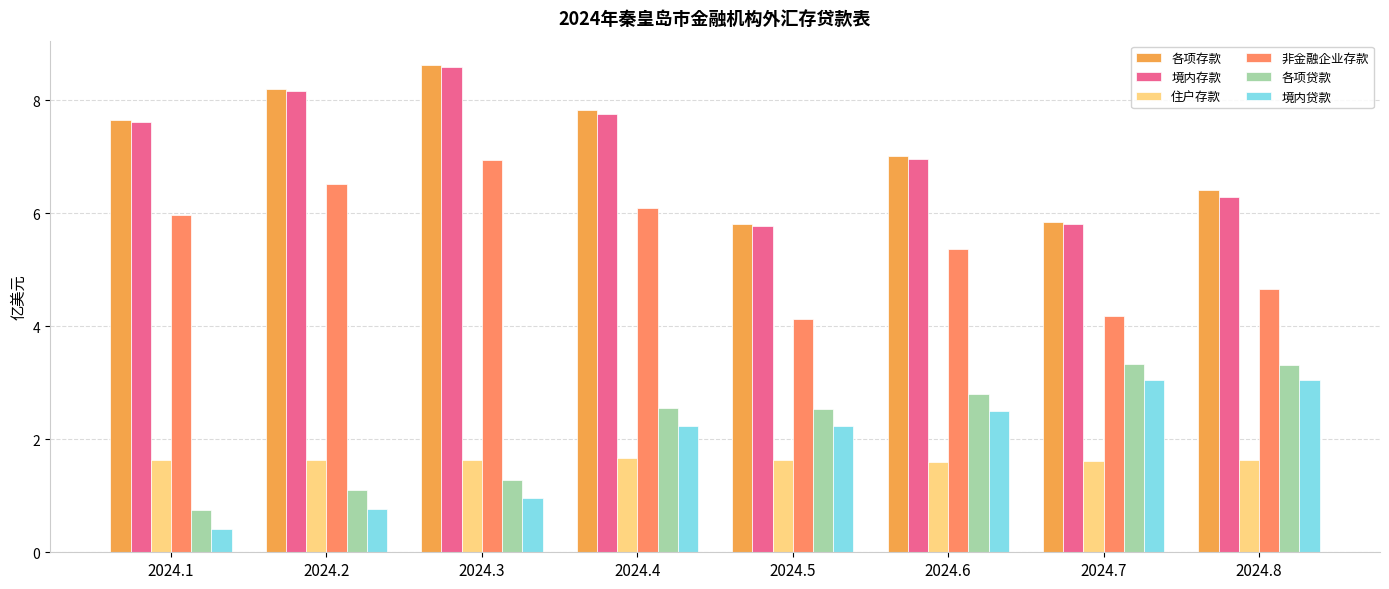

Reading left to right, transcribe all the data shown in this chart.

各项存款: 2024.1=7.7	2024.2=8.2	2024.3=8.6	2024.4=7.8	2024.5=5.8	2024.6=7.0	2024.7=5.8	2024.8=6.4
境内存款: 2024.1=7.6	2024.2=8.2	2024.3=8.6	2024.4=7.8	2024.5=5.8	2024.6=7.0	2024.7=5.8	2024.8=6.3
住户存款: 2024.1=1.6	2024.2=1.6	2024.3=1.6	2024.4=1.7	2024.5=1.6	2024.6=1.6	2024.7=1.6	2024.8=1.6
非金融企业存款: 2024.1=6.0	2024.2=6.5	2024.3=6.9	2024.4=6.1	2024.5=4.1	2024.6=5.4	2024.7=4.2	2024.8=4.7
各项贷款: 2024.1=0.8	2024.2=1.1	2024.3=1.3	2024.4=2.5	2024.5=2.5	2024.6=2.8	2024.7=3.3	2024.8=3.3
境内贷款: 2024.1=0.4	2024.2=0.8	2024.3=1.0	2024.4=2.2	2024.5=2.2	2024.6=2.5	2024.7=3.0	2024.8=3.0